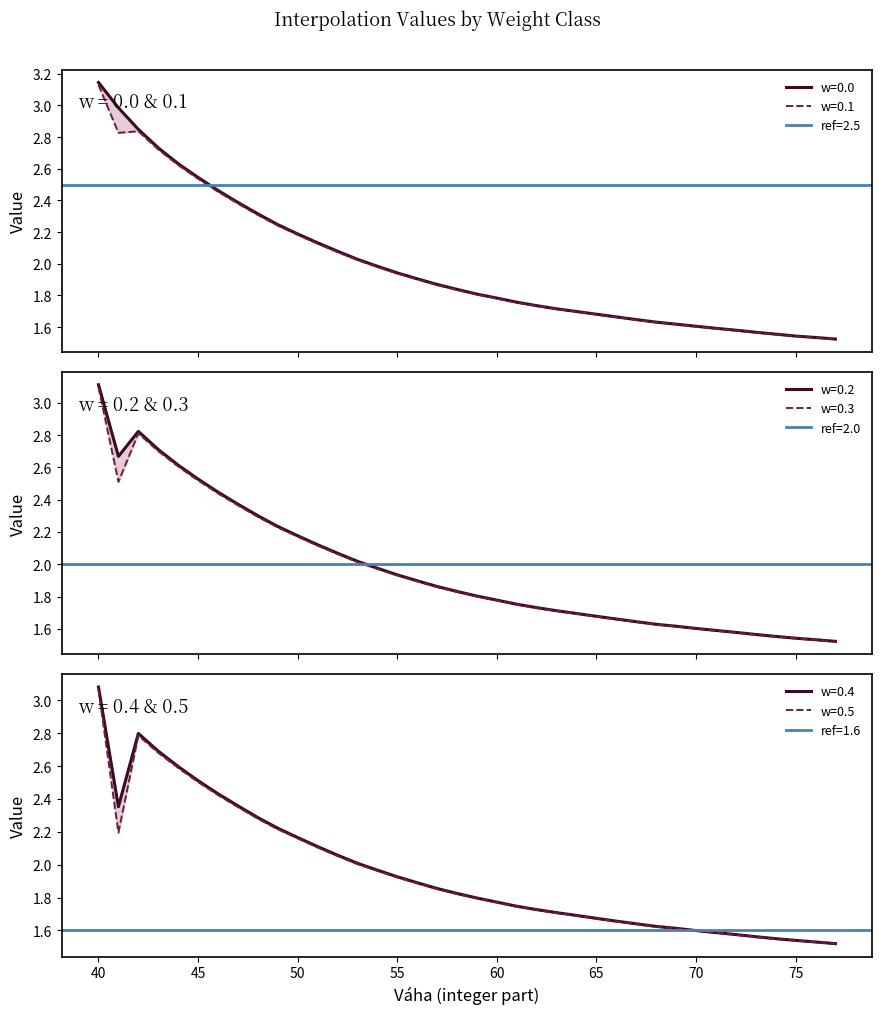

True or false: w=0.3 has a value of 2.6 at 44.

True